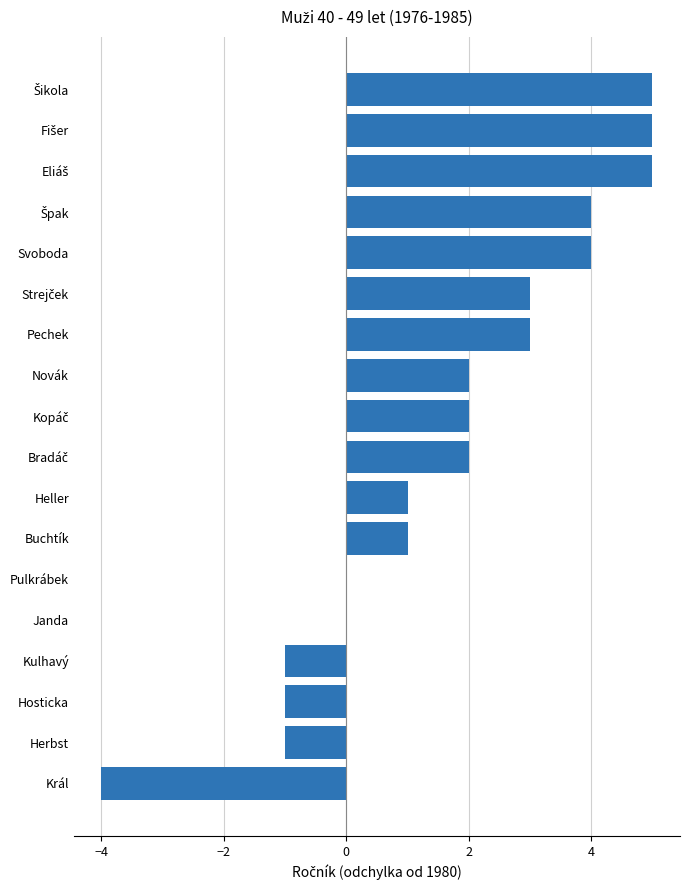

Is it true that the value at Hosticka is -2?

False